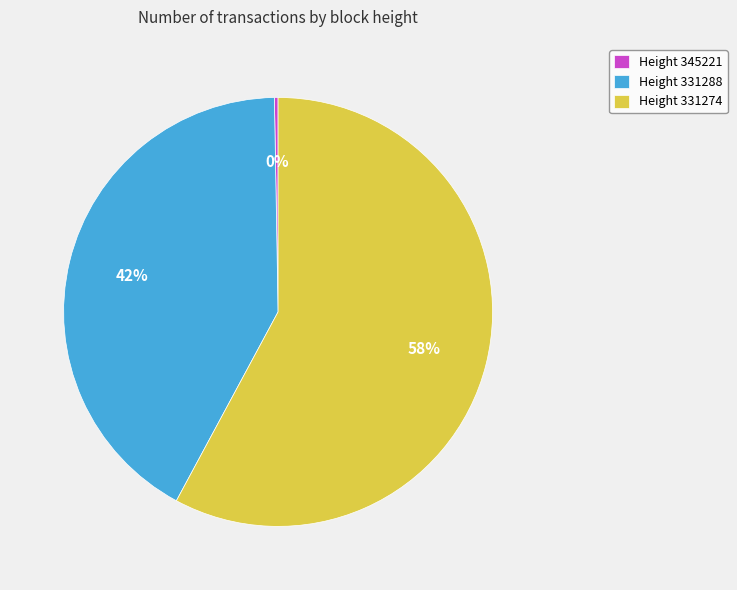

Is there a majority slice in this chart?

Yes